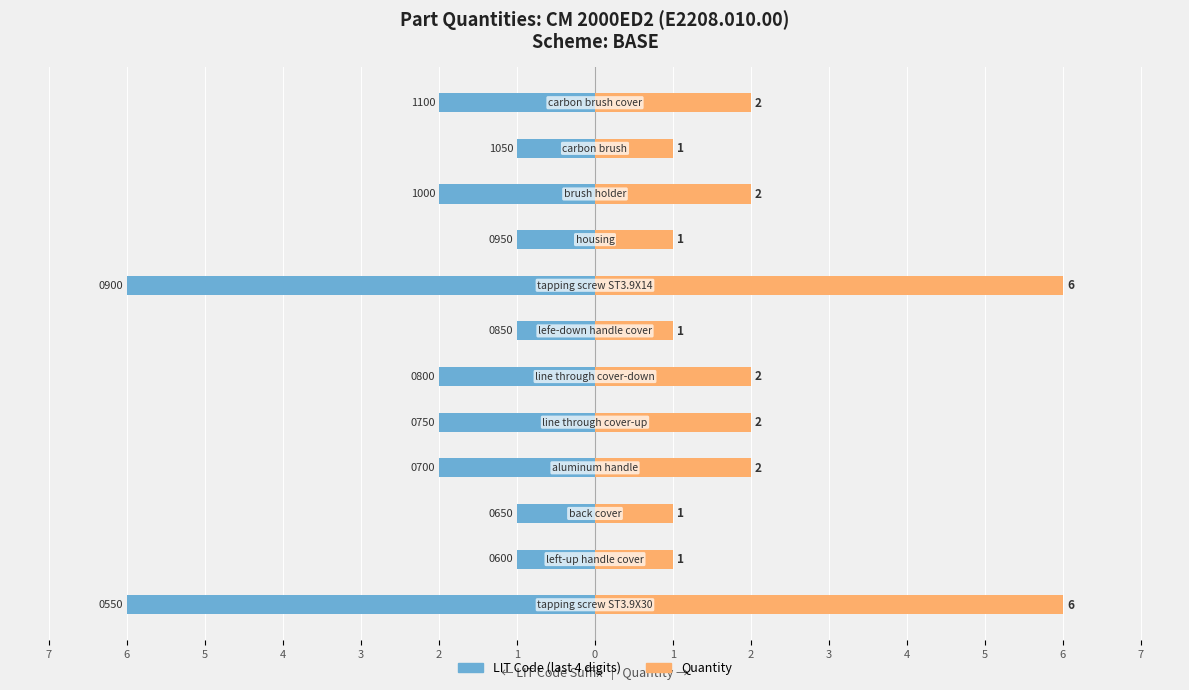

How many data points does each series have?

12